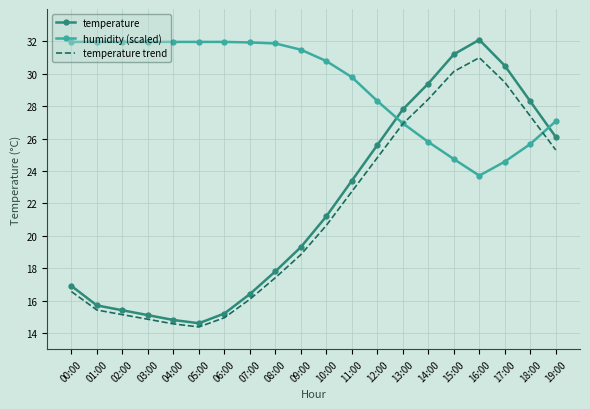

Which series has the largest total across all categories?

humidity (scaled)